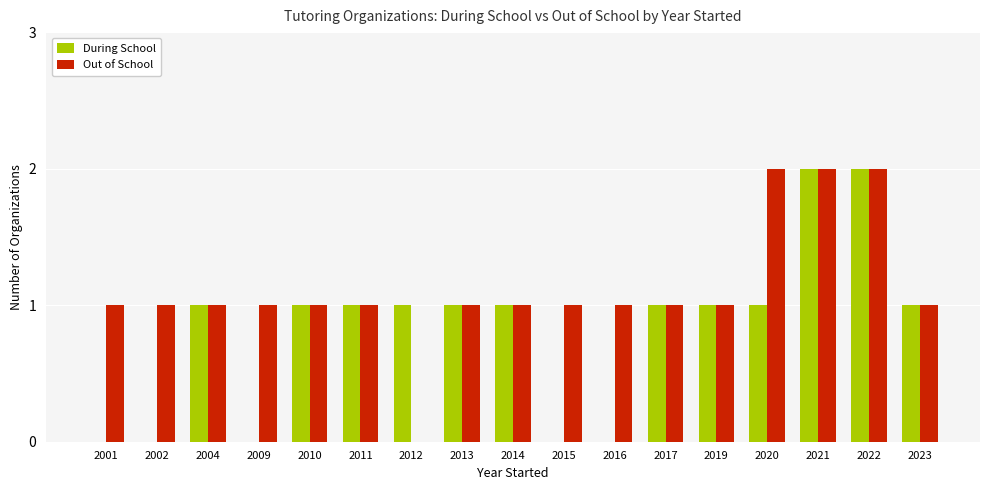

Are the bars horizontal?

No